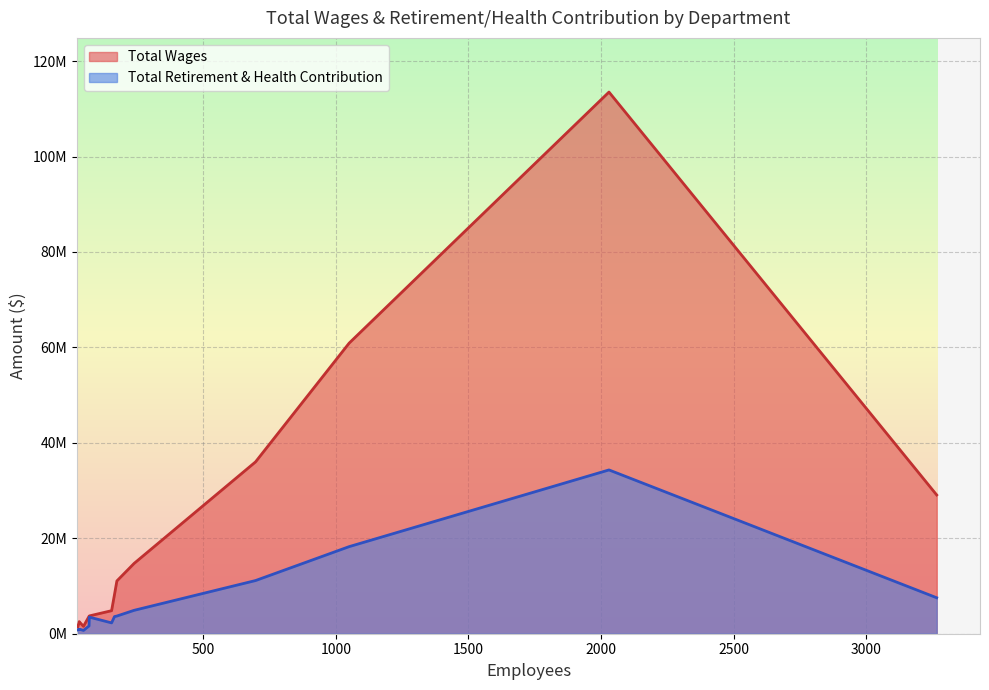

What is the minimum value shown in the chart?

694131